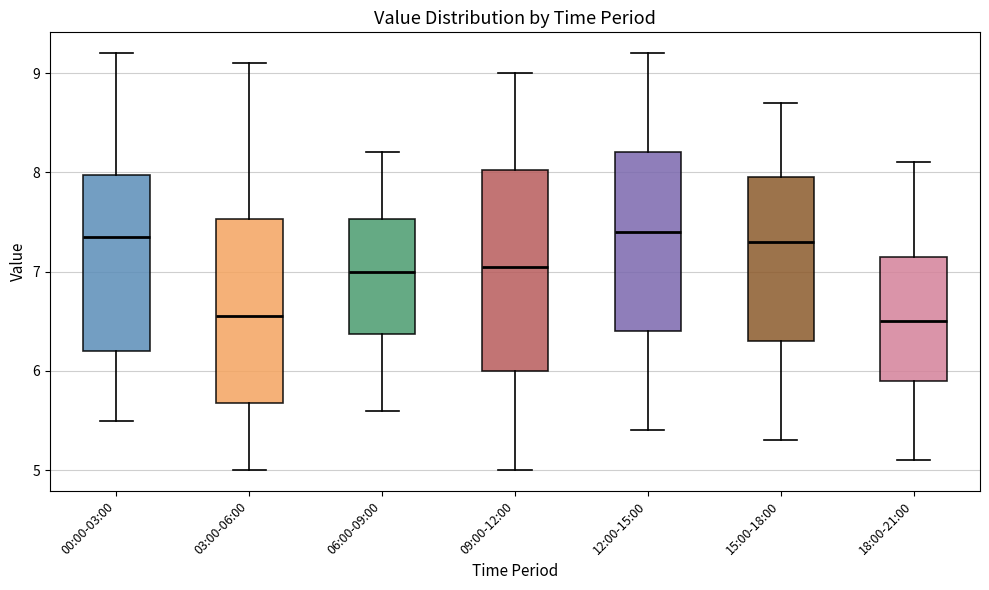

Where does the median line of the box for 12:00-15:00 sit on the y-axis? The values are not printed on the chart, so give them approximately, as read against the axis.

7.4